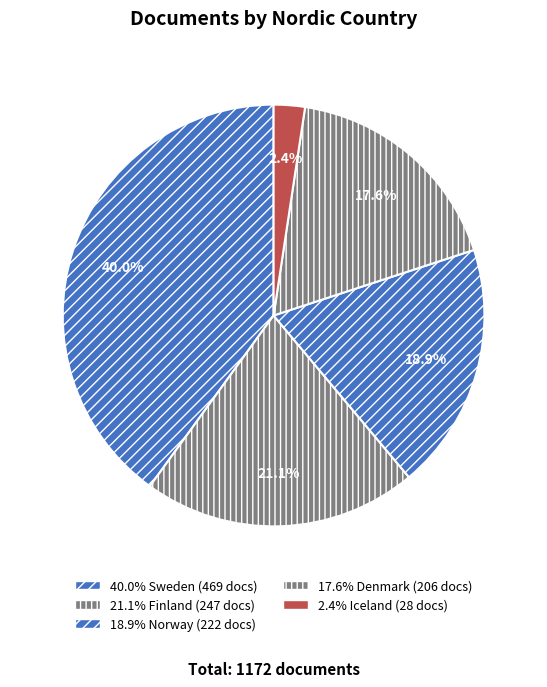

How many segments does this pie chart have?

5